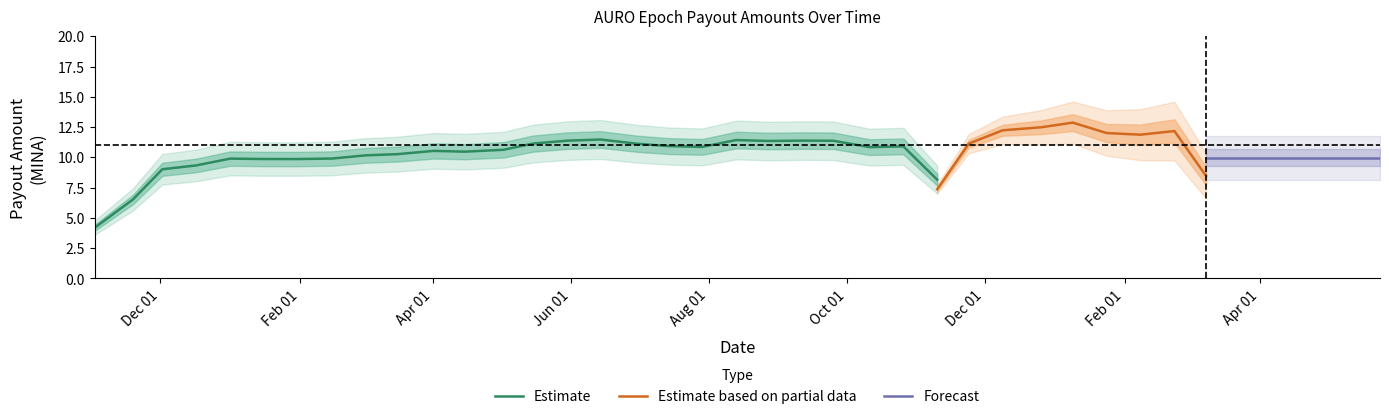

At which category does the data reach its first local valley?

2022-11-19